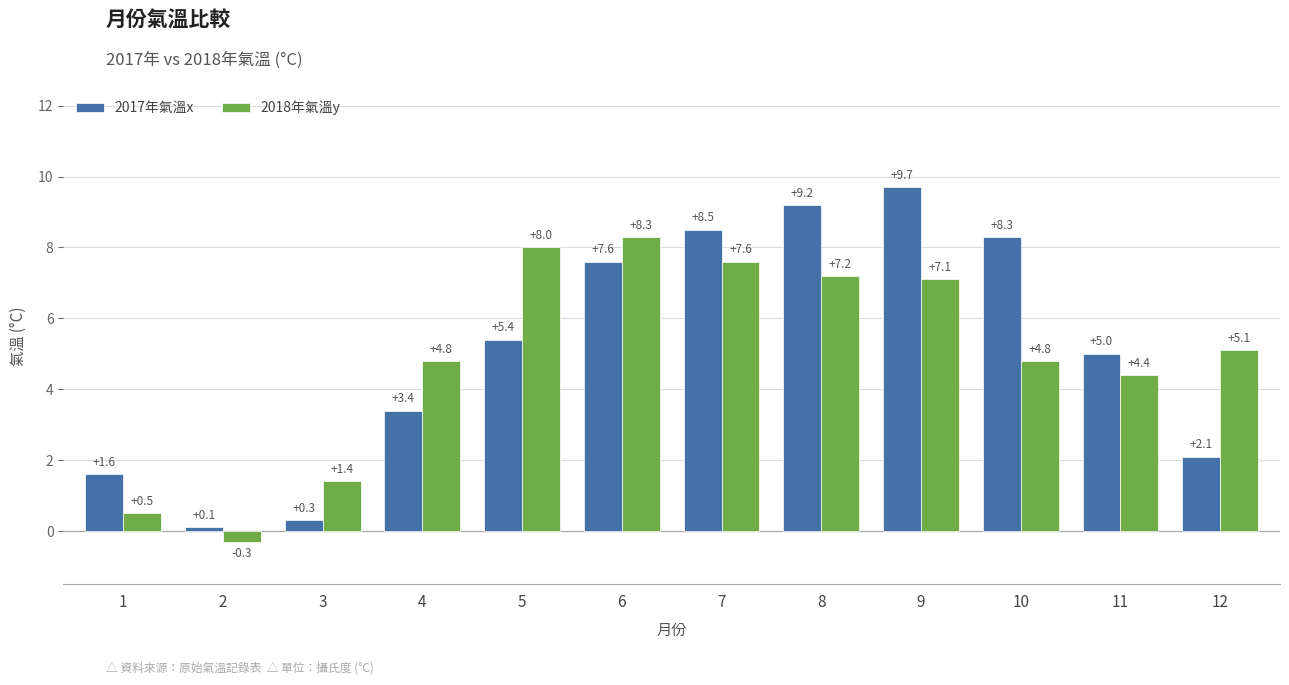

True or false: 2017年氣溫x has a value of 7.6 at 6.

True